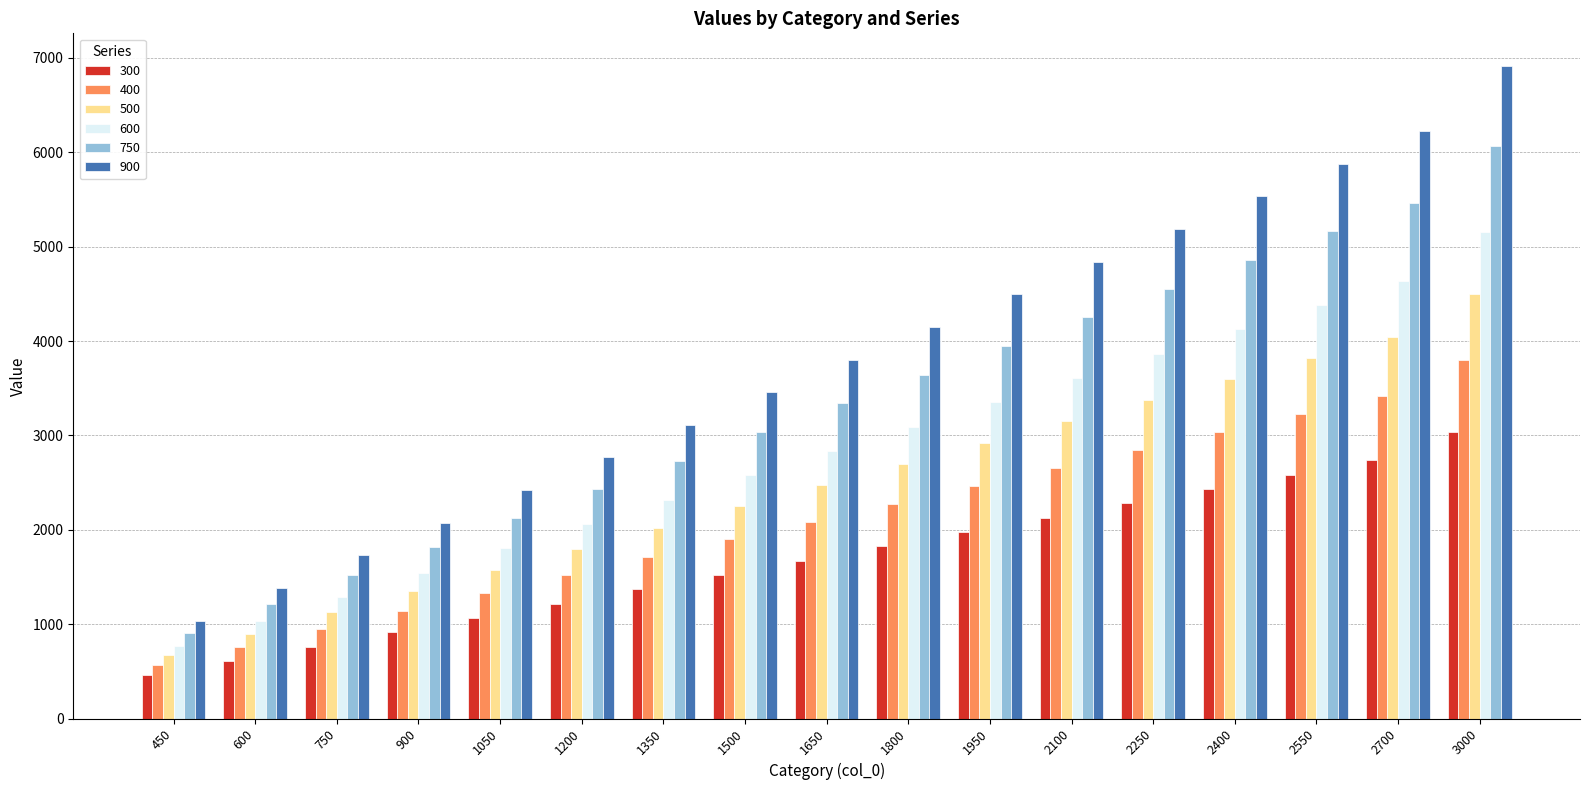

List the series in order of their peak value, lowest first.

300, 400, 500, 600, 750, 900